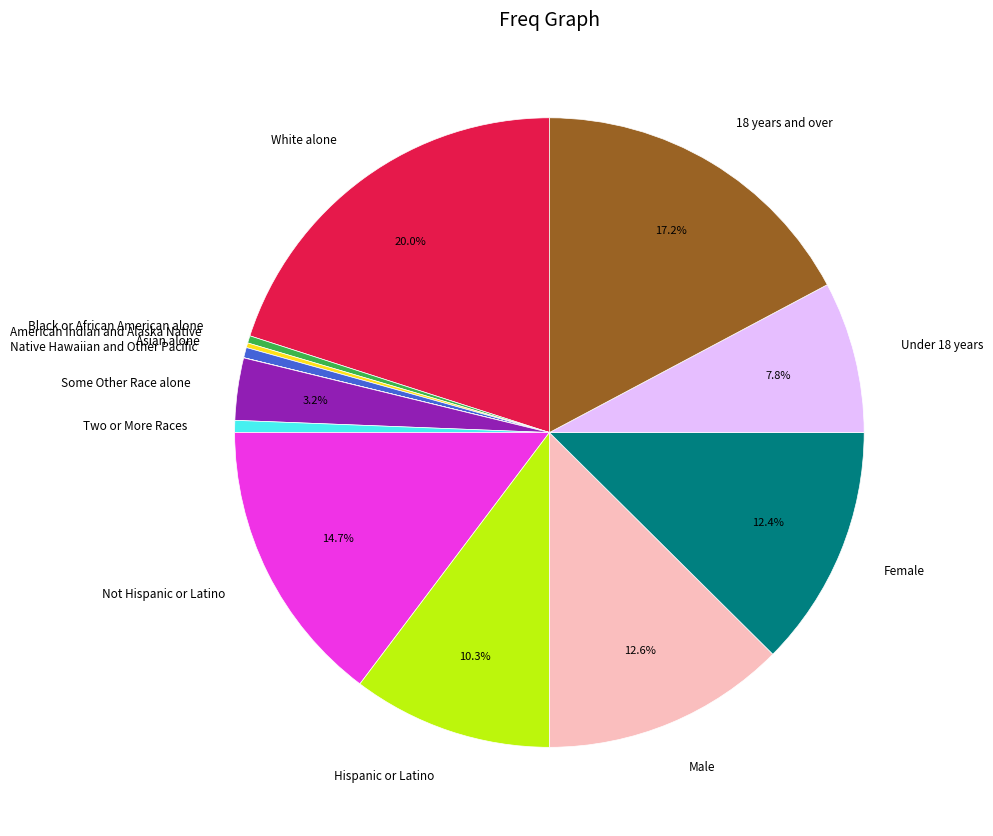

Is there a majority slice in this chart?

No